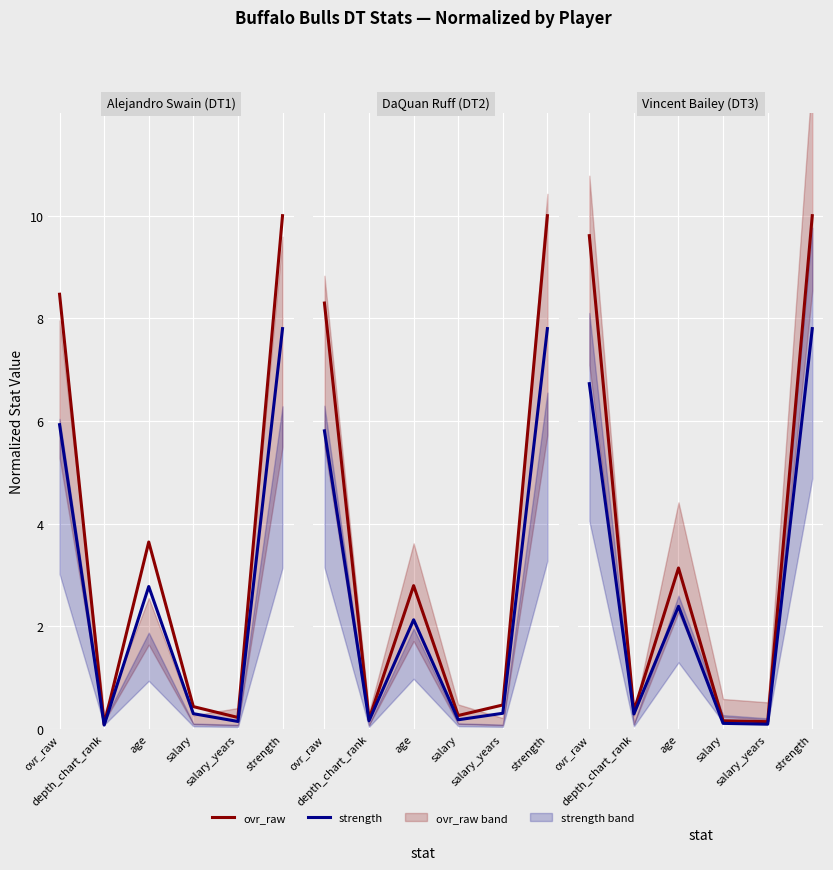

Where is the first local minimum for ovr_raw?

depth_chart_rank